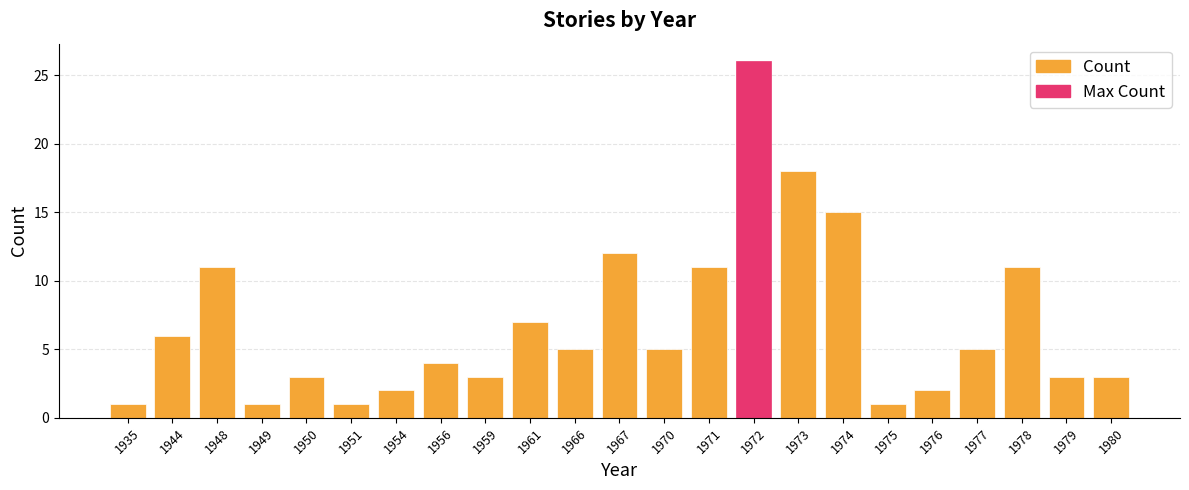

What is the ratio of the value at 1948 to the value at 1977?

2.2